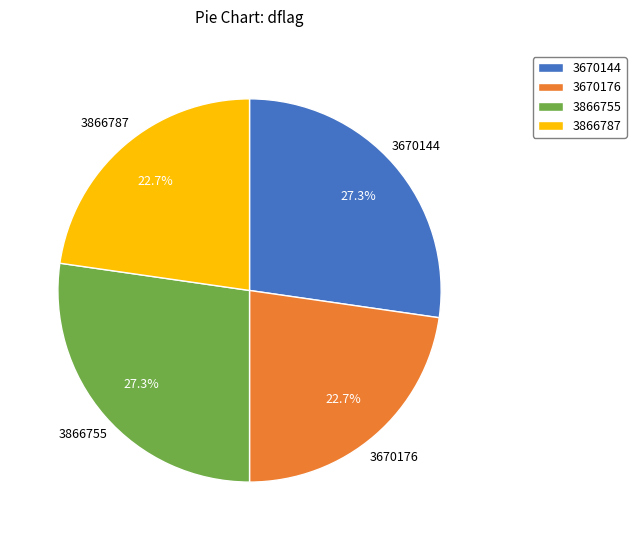

Is there a majority slice in this chart?

No